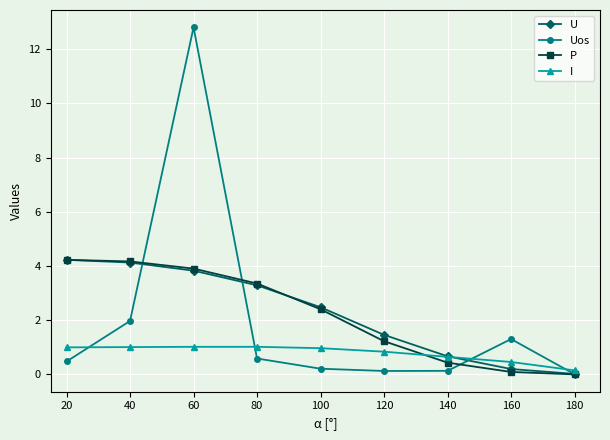

What is the average value of the I series?

0.8